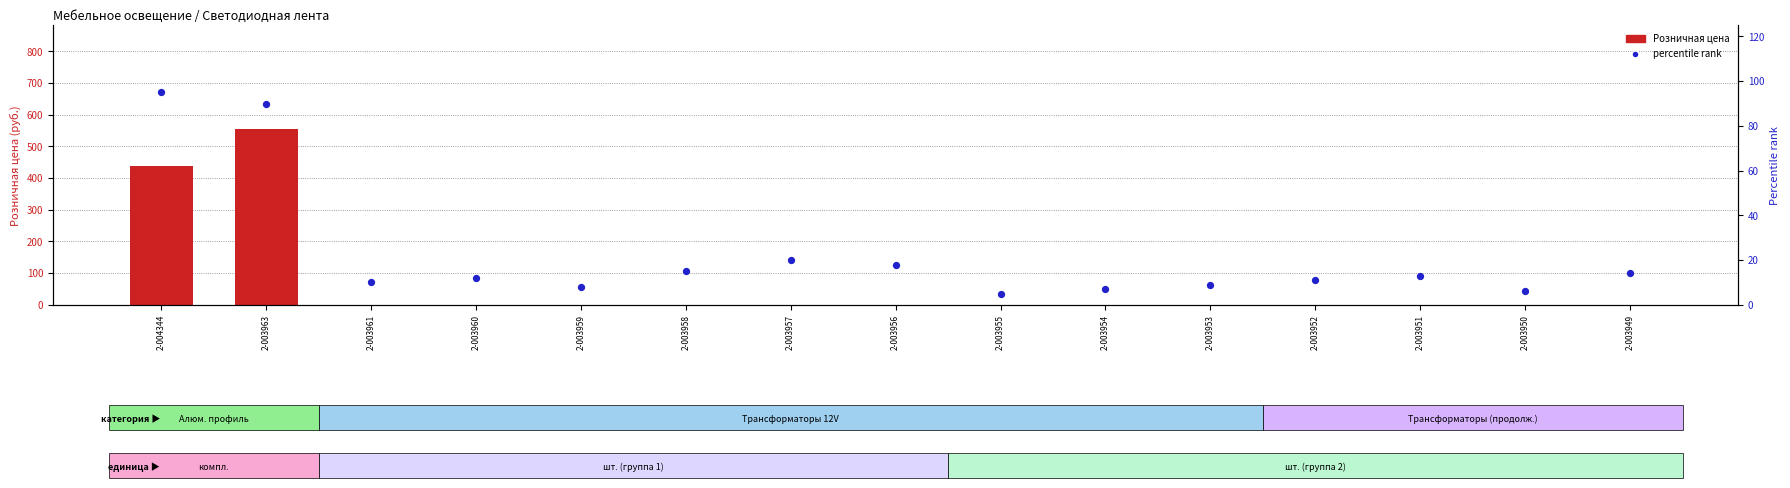

Which series reaches the maximum Y coordinate?

Розничная цена